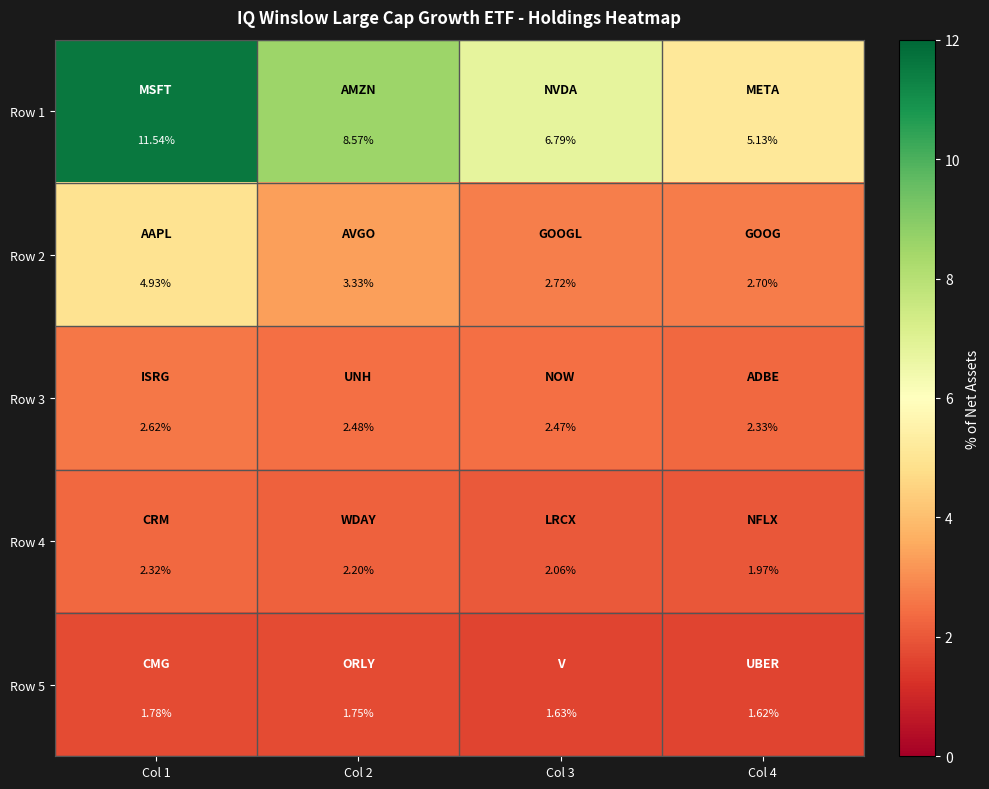

Is the value of Row 4 at Col 4 greater than the value of Row 3 at Col 4?

No